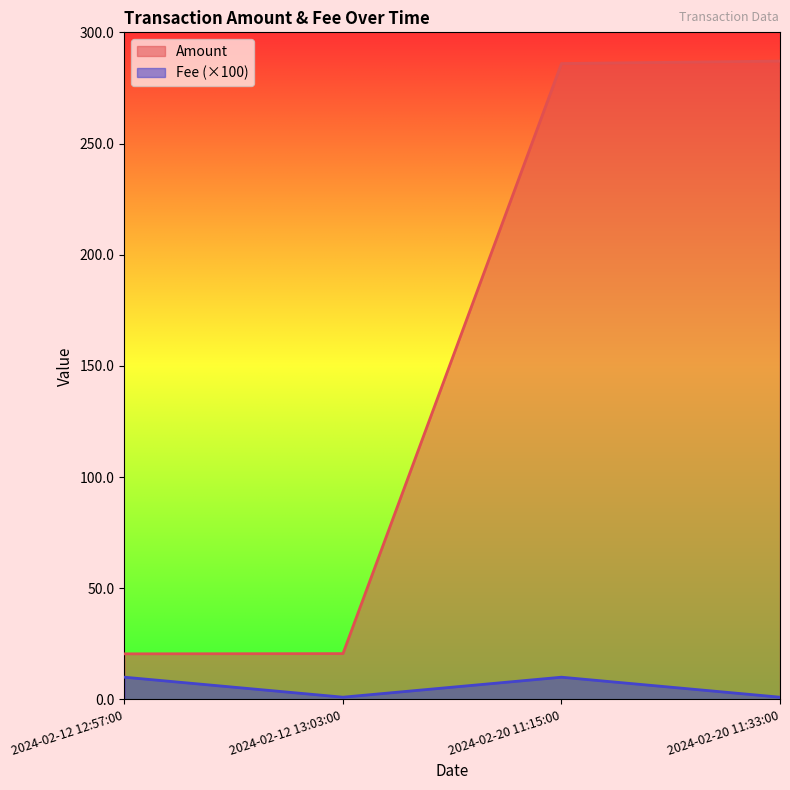

True or false: Amount and Fee intersect in this chart.

False